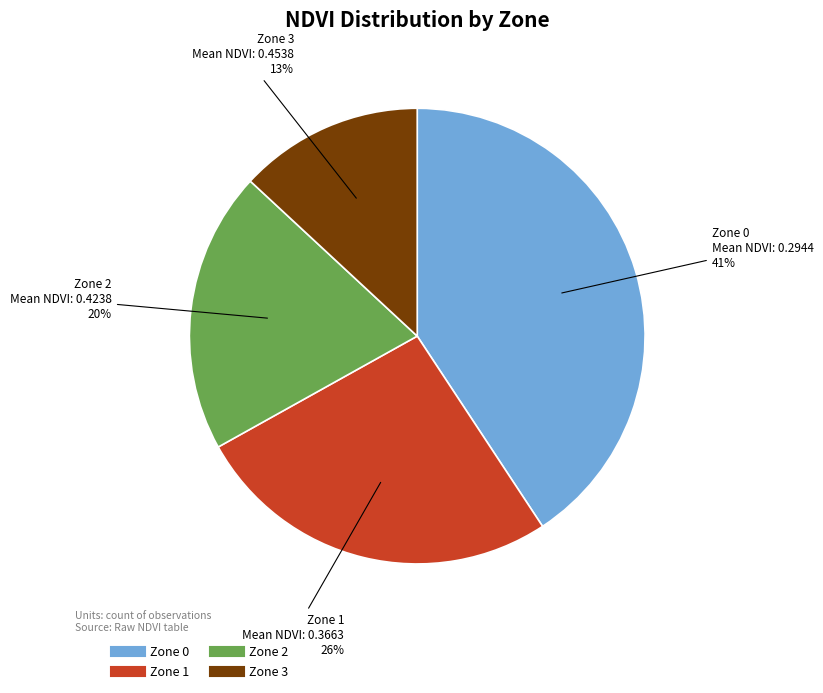

To the nearest percent, what percentage of the pie is Zone 3?

13%